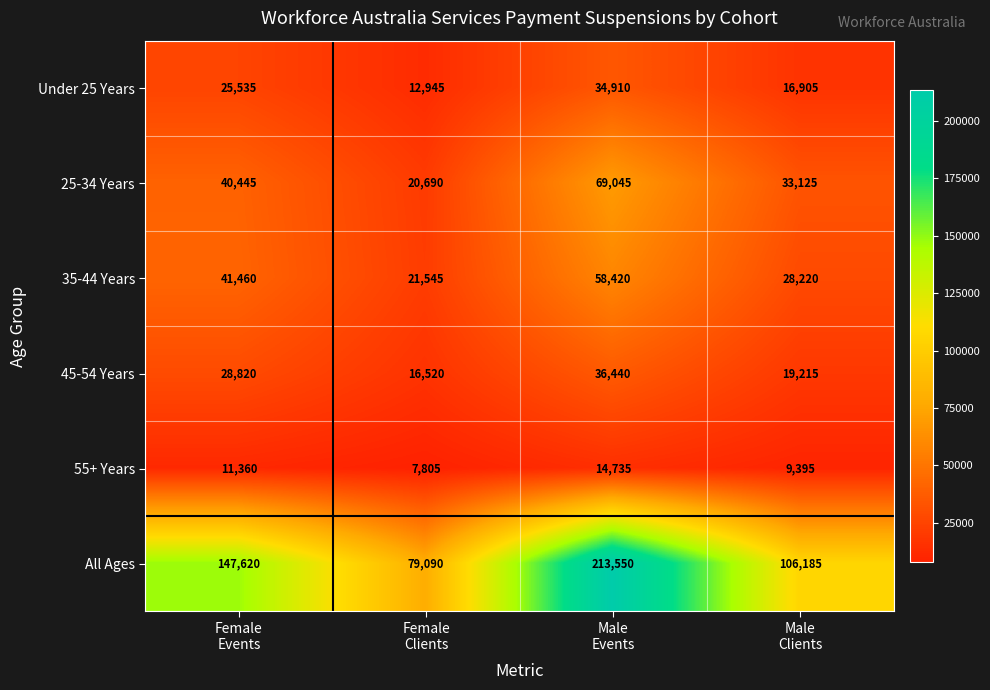

How many All Ages values are between 106185 and 213550?

3